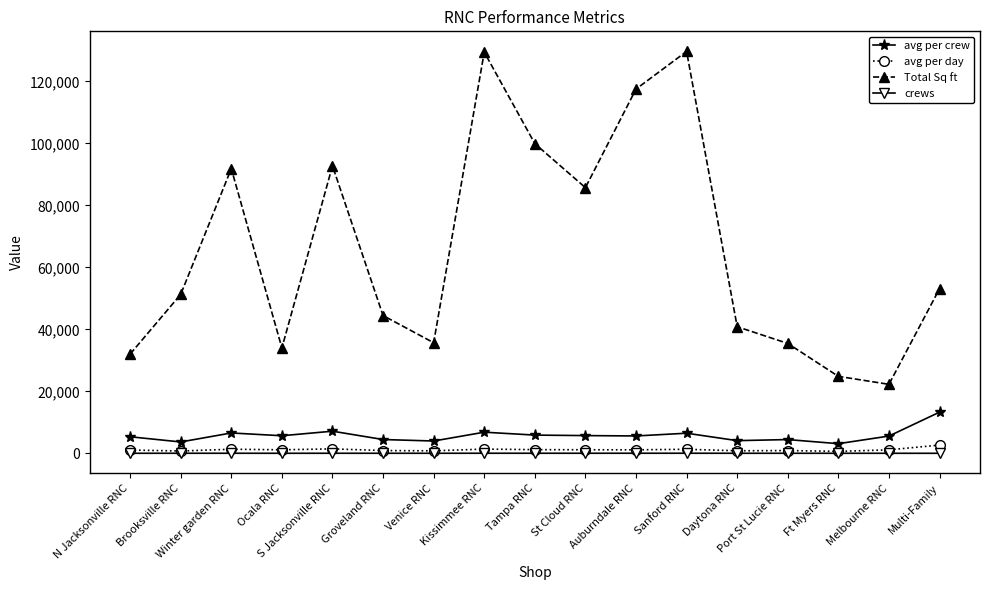

How many distinct data groups are displayed?

4